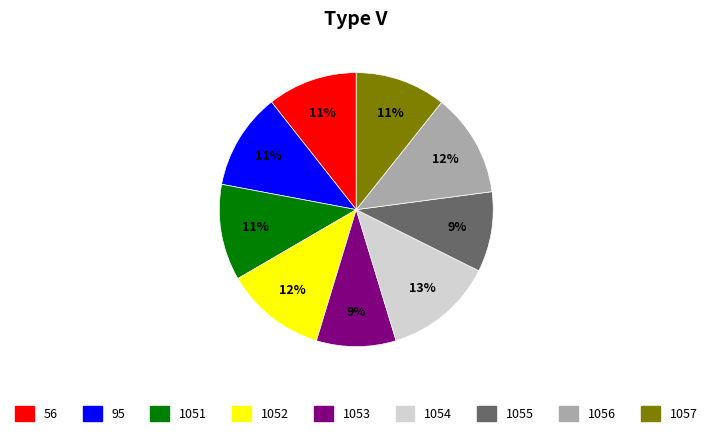

To the nearest percent, what is the difference between the largest and smallest slice percentages?

4%